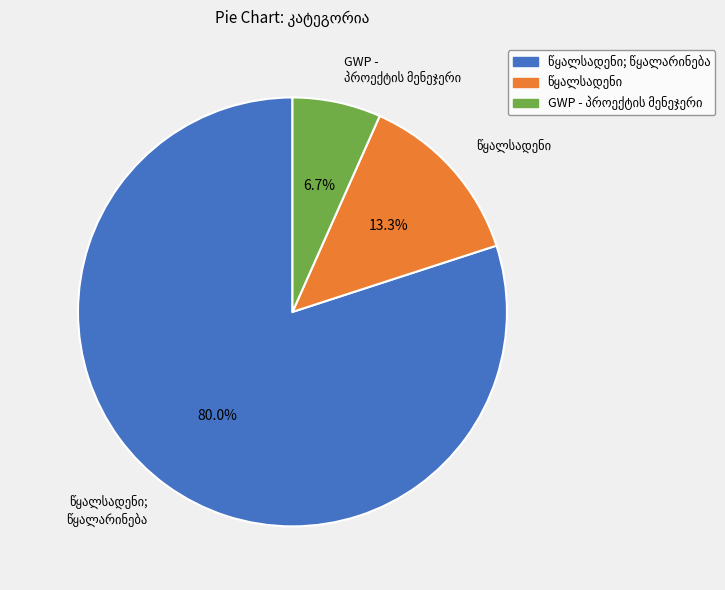

Is there any slice that represents more than half of the pie?

Yes